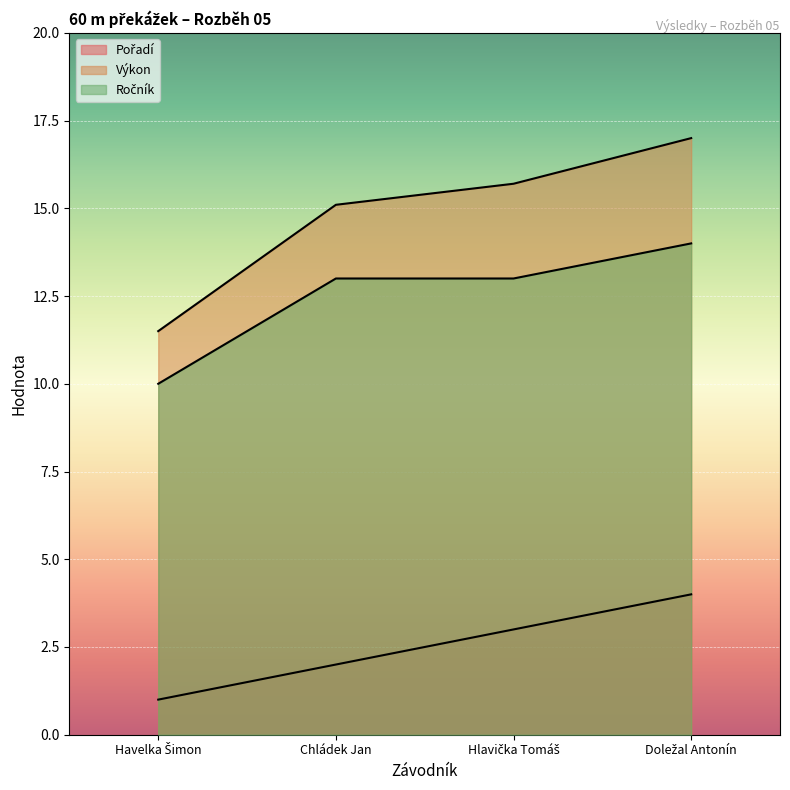

Which series has the largest range (max minus min)?

Výkon